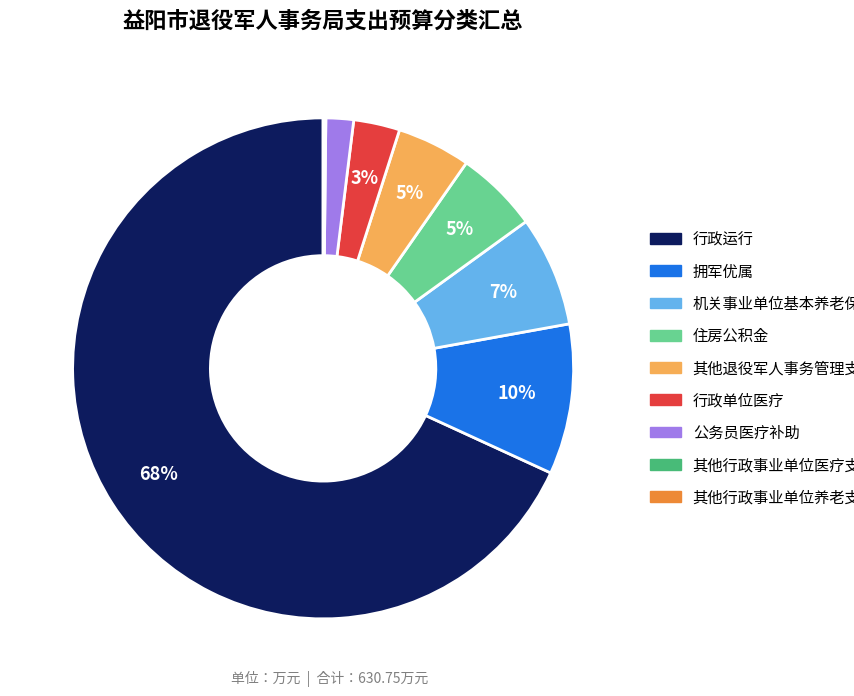

Does 行政运行 represent more than half of the total?

Yes